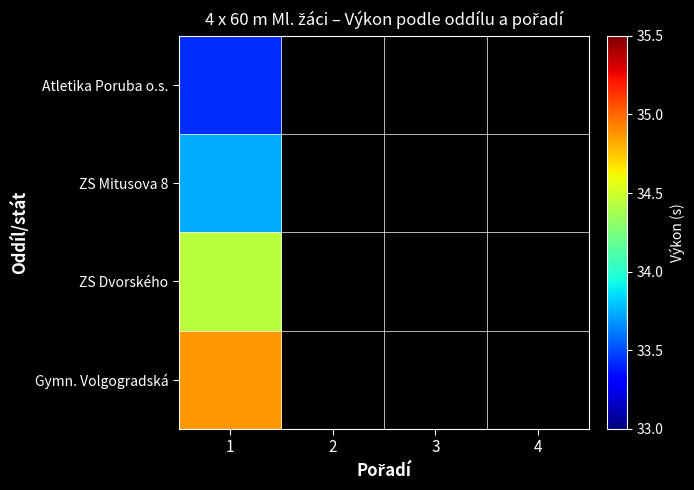

At how many categories does at least one series exceed 34?

1